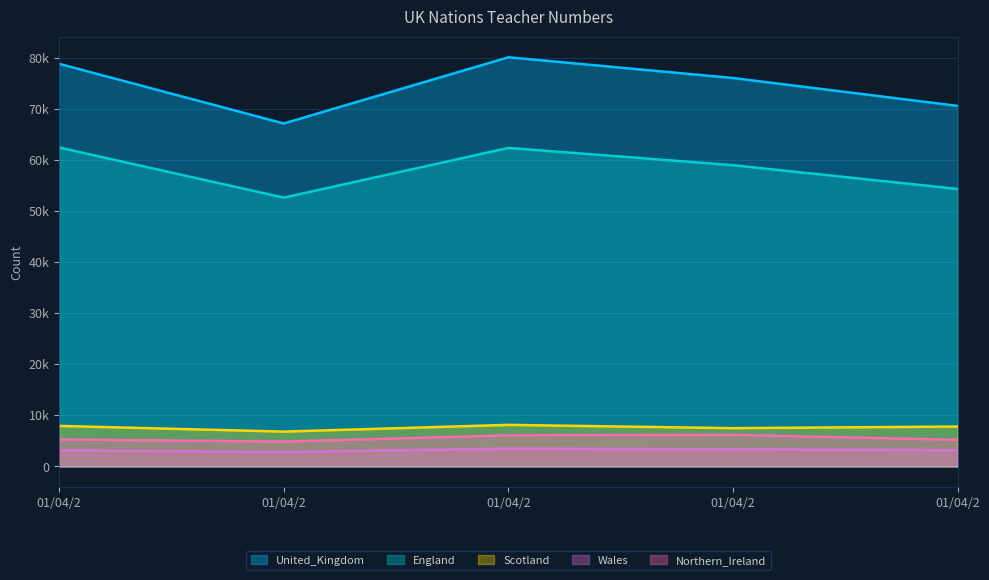

What is the difference between the highest and lowest values at 01/04/2?

75615